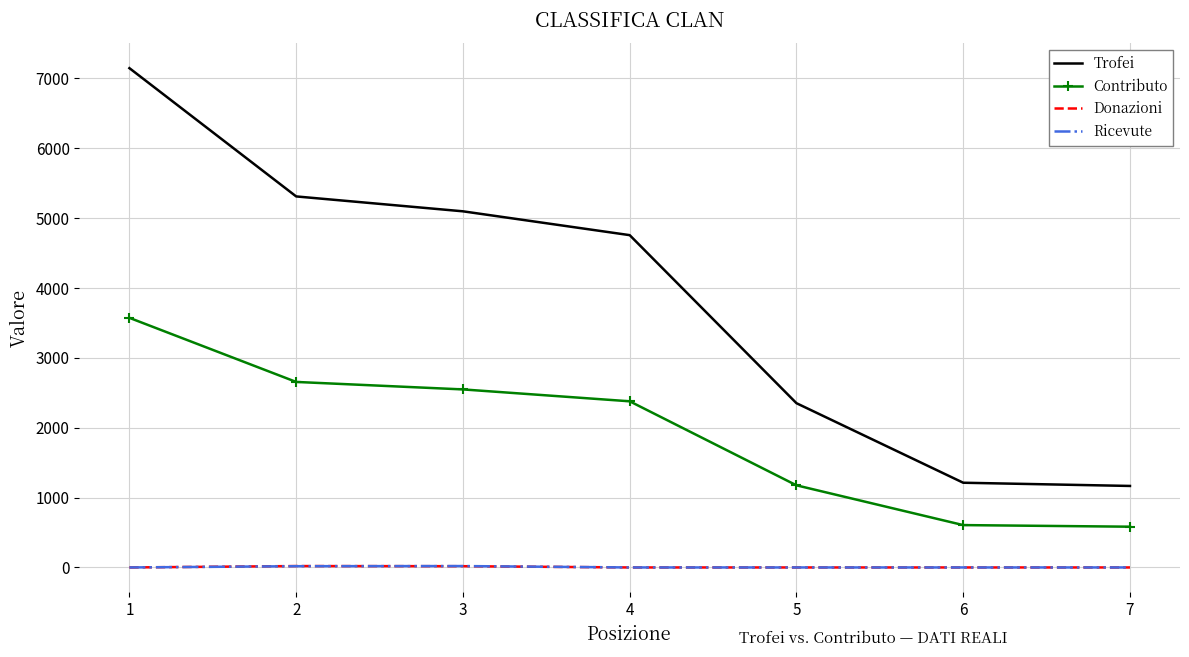

What value does the Donazioni series have at 2?

20